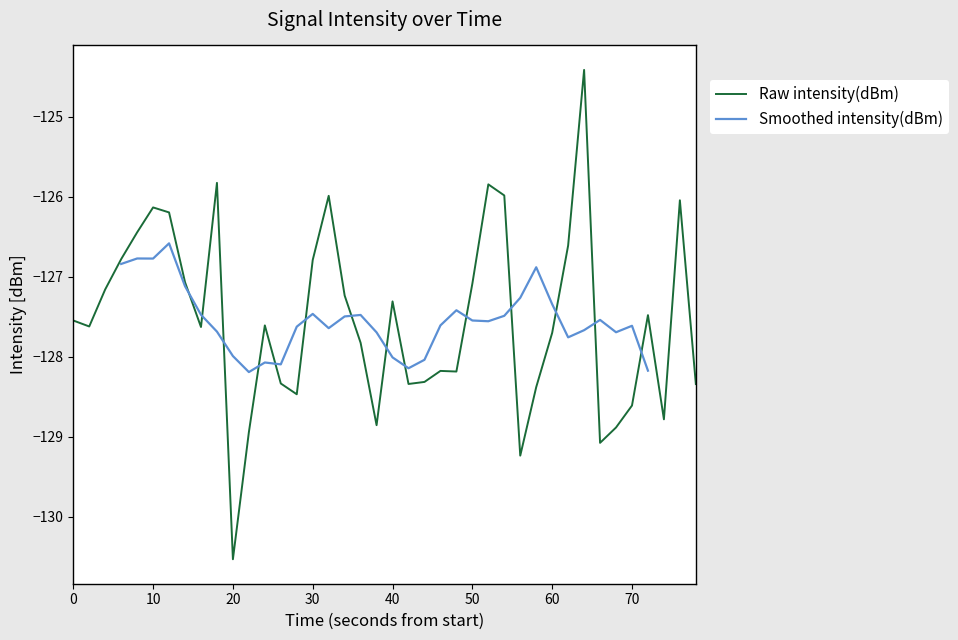

Does the chart display data point markers on the line(s)?

No